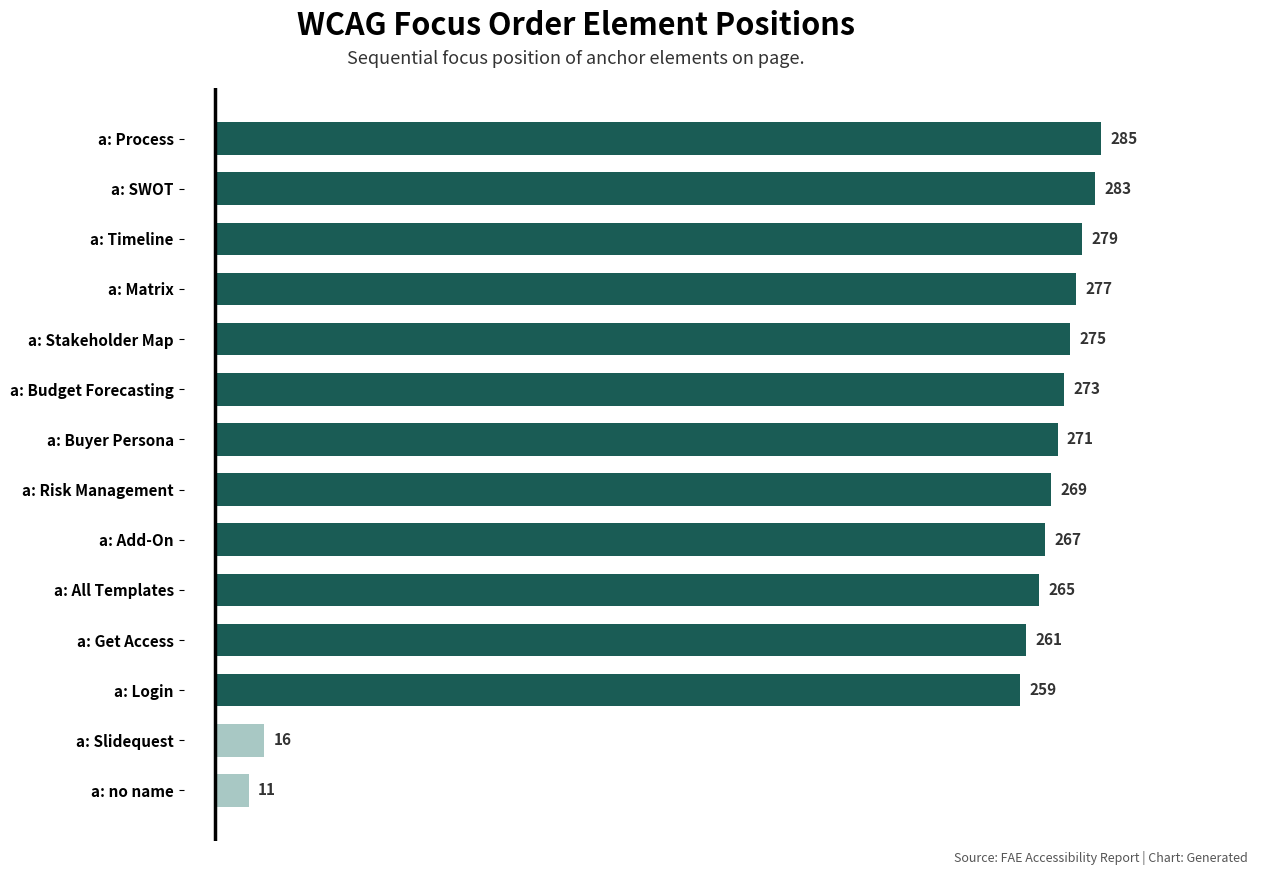

The chart shows a value of 421 at a: Add-On. True or false?

False